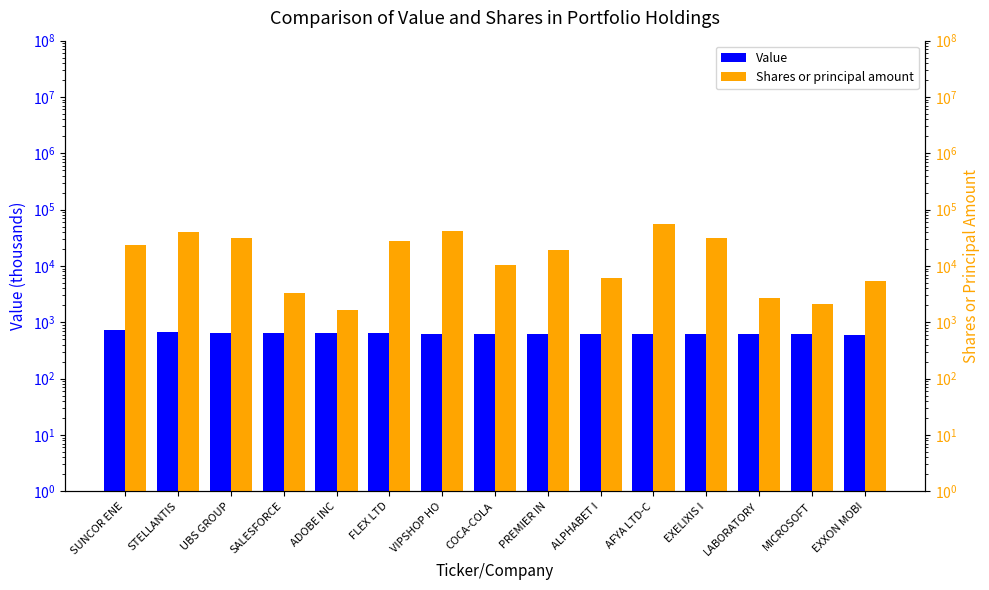

Which label corresponds to the smallest value in the chart?

EXXON MOBI